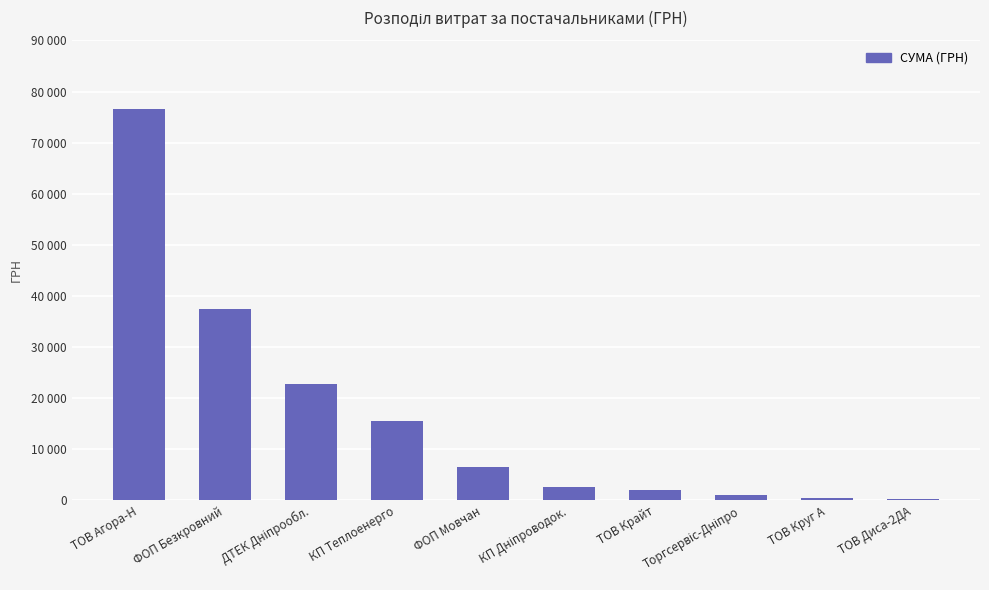

Does the chart contain any negative values?

No